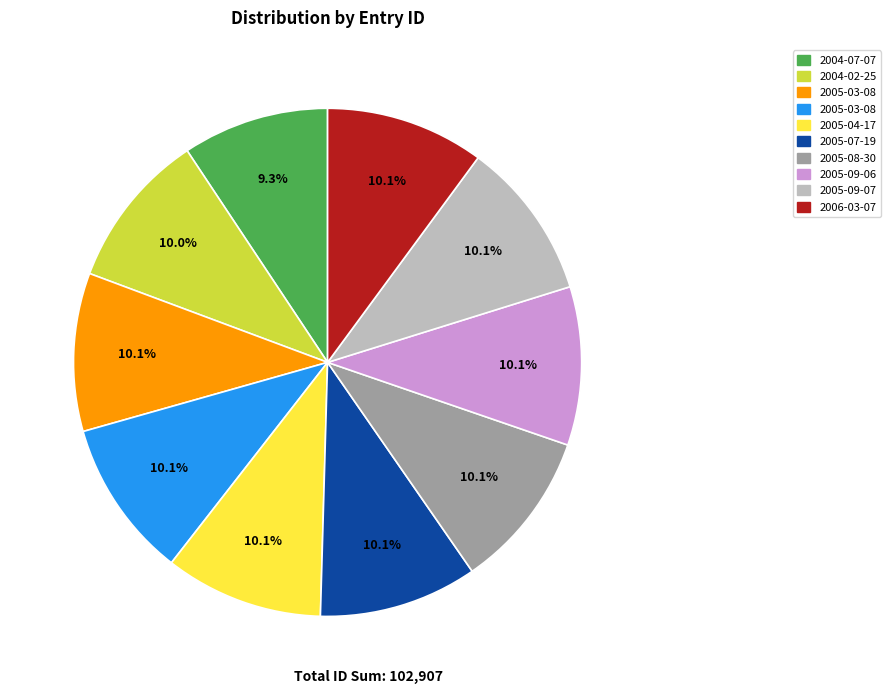

Is there a majority slice in this chart?

No